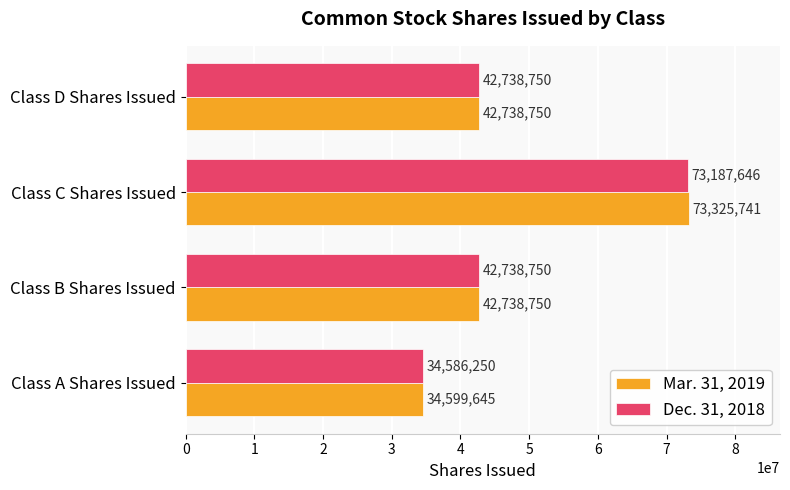

How many Dec. 31, 2018 values are between 42738750 and 73187646?

3